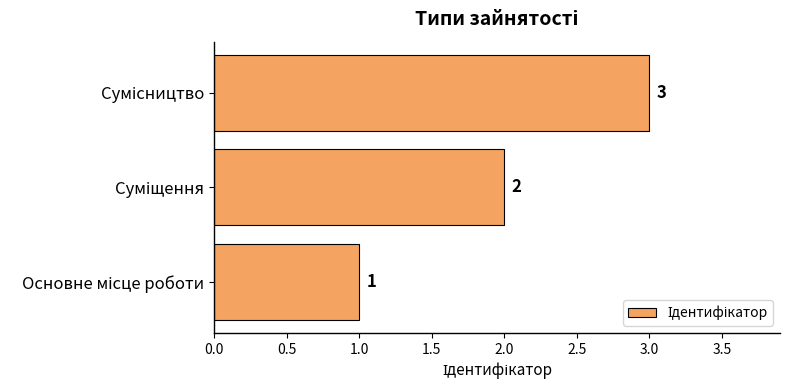

What is the greatest value displayed?

3